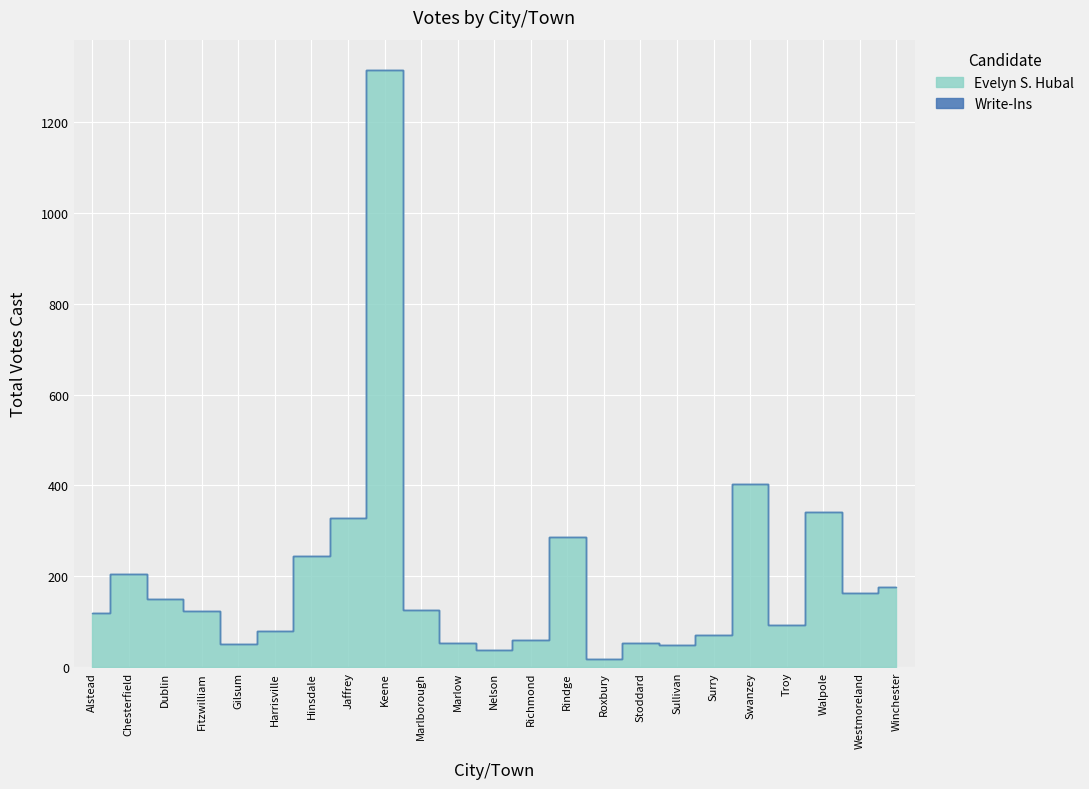

How many data points are less than 124?

11